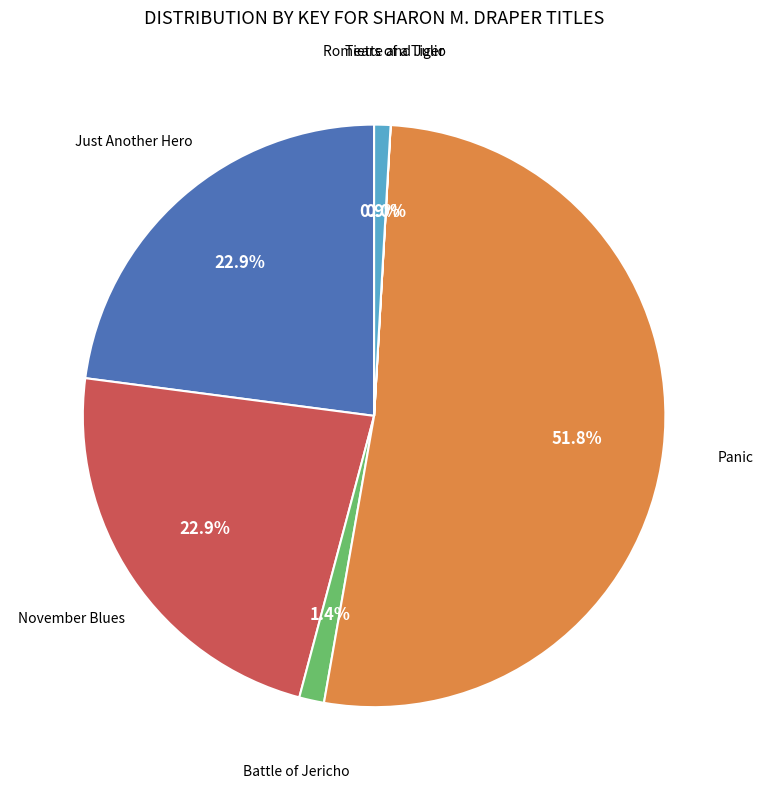

Is there any slice that represents more than half of the pie?

Yes